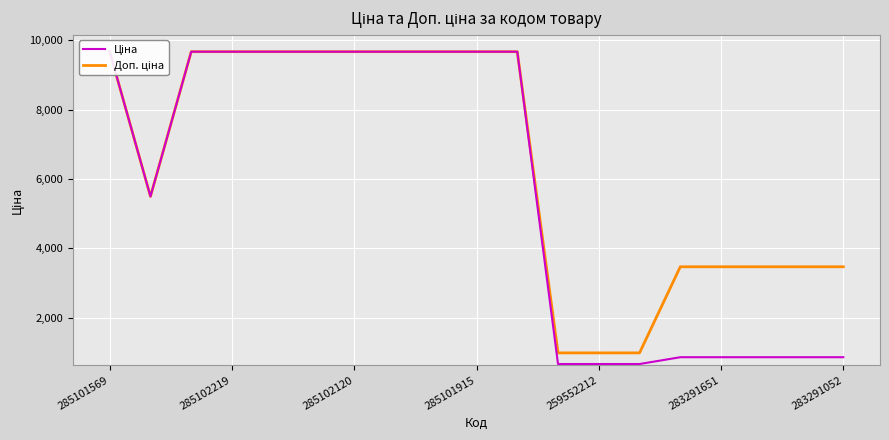

Read the Ціна value at 8.

9664.7